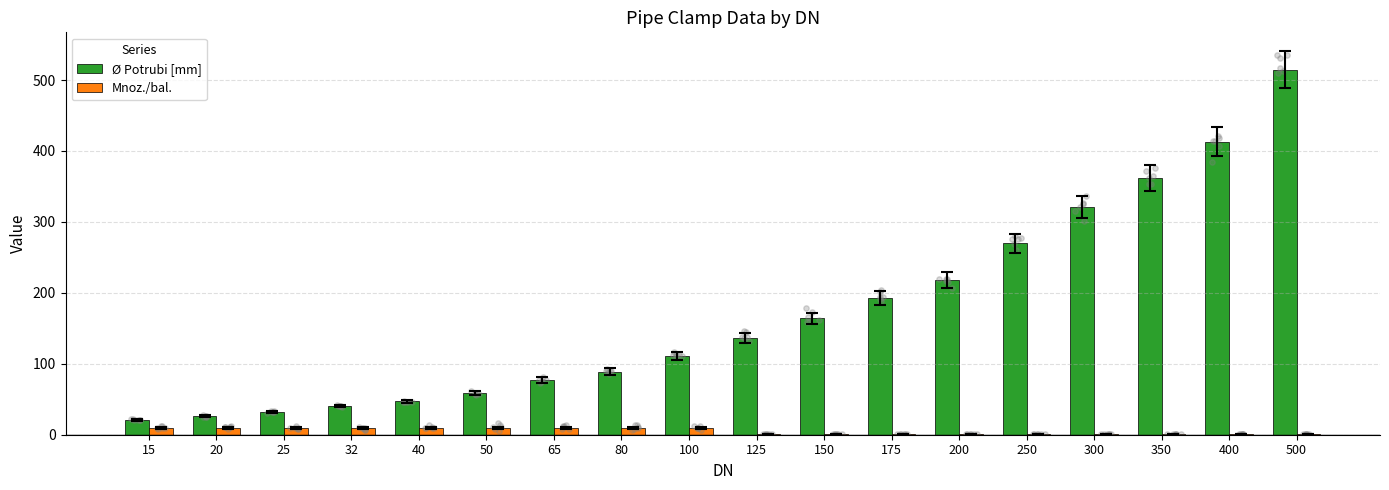

Which series contains the highest Y value?

Ø Potrubi [mm]